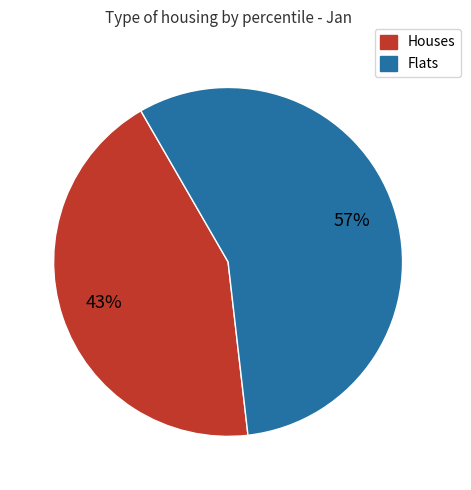

Is there any slice that represents more than half of the pie?

Yes